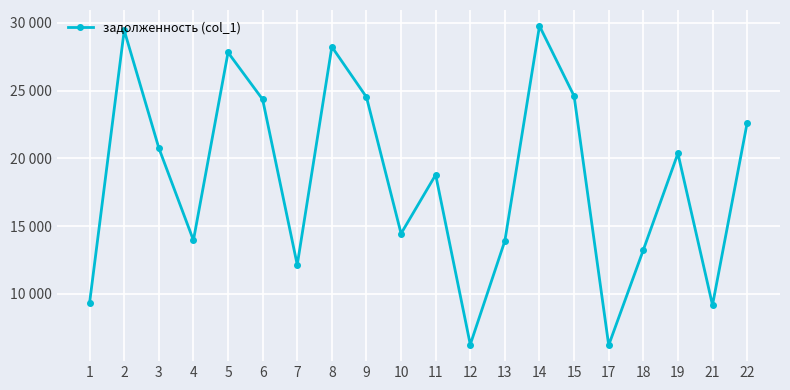

Does the chart have visible grid lines?

Yes